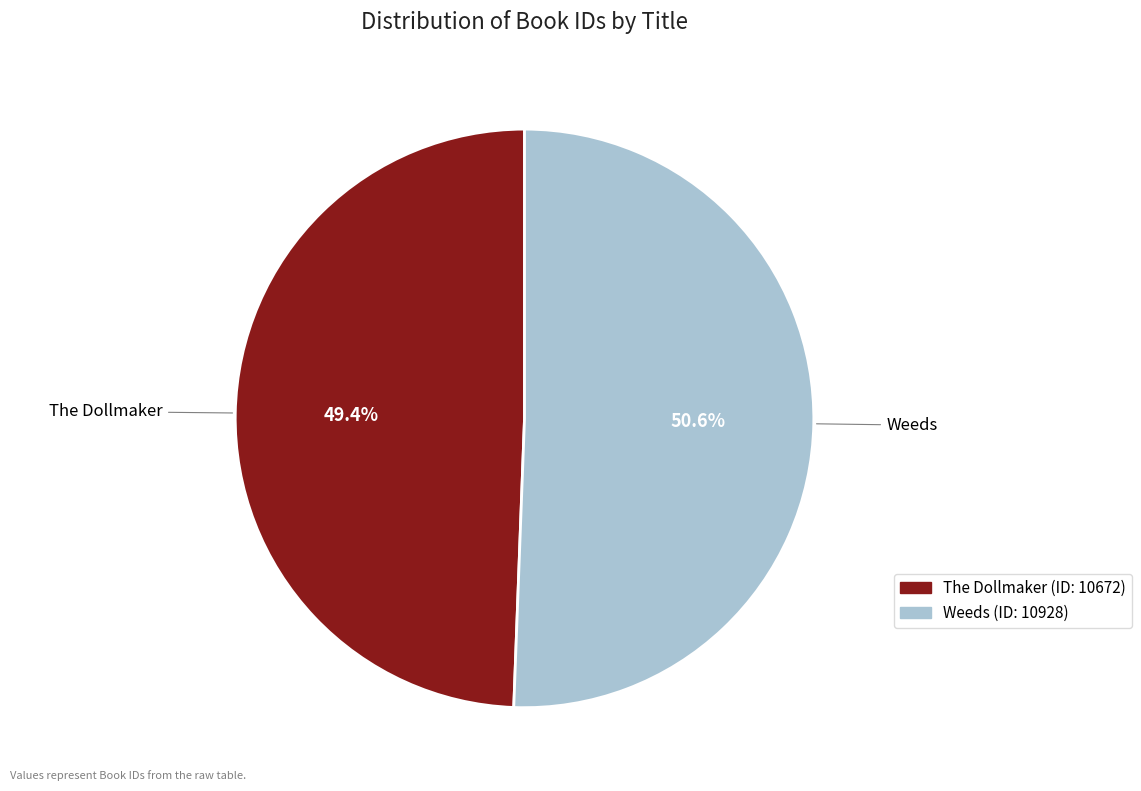

To the nearest percent, what is the combined percentage of The Dollmaker and Weeds?

100%